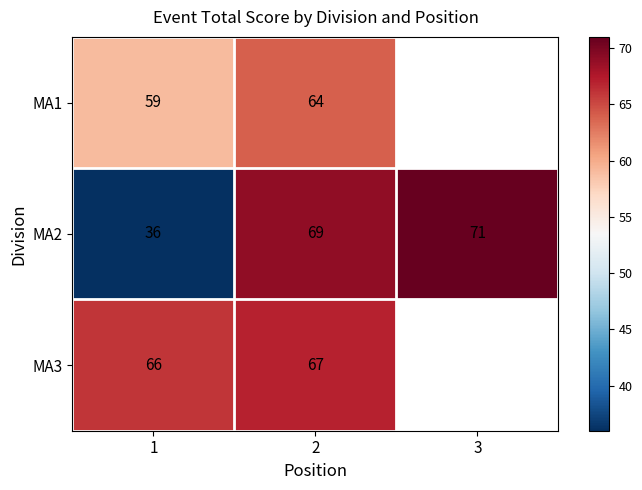

What is the difference between the maximum and minimum values in the MA2 series?

35